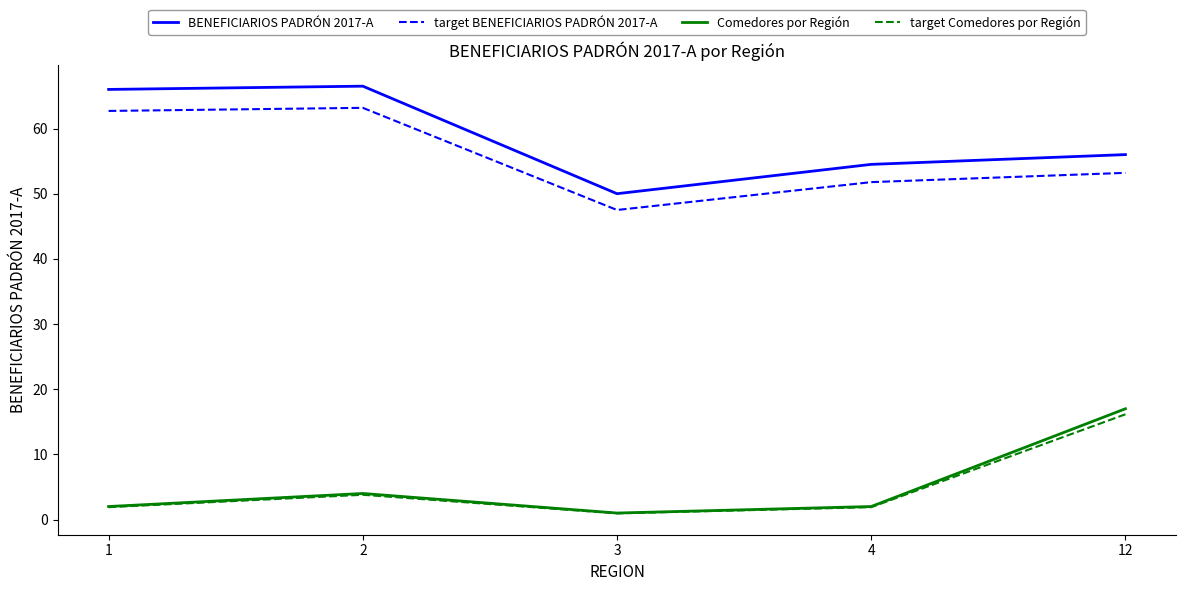

What is the maximum value shown in the chart?

66.5